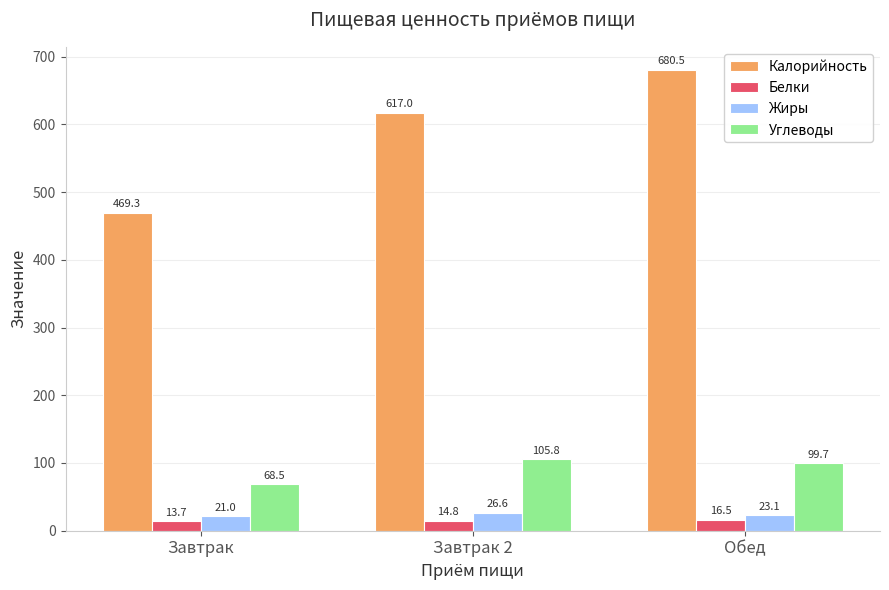

What position from the left is Обед?

3